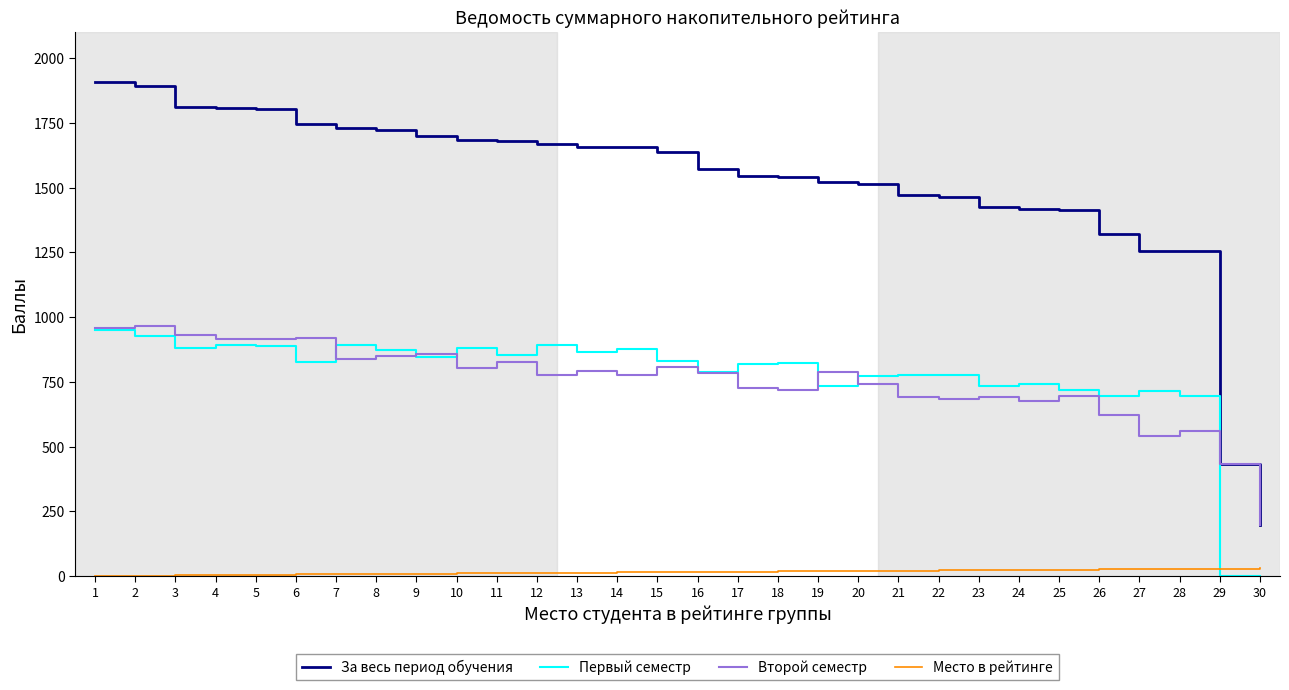

Between 2 and 20, which series saw the biggest shift?

За весь период обучения